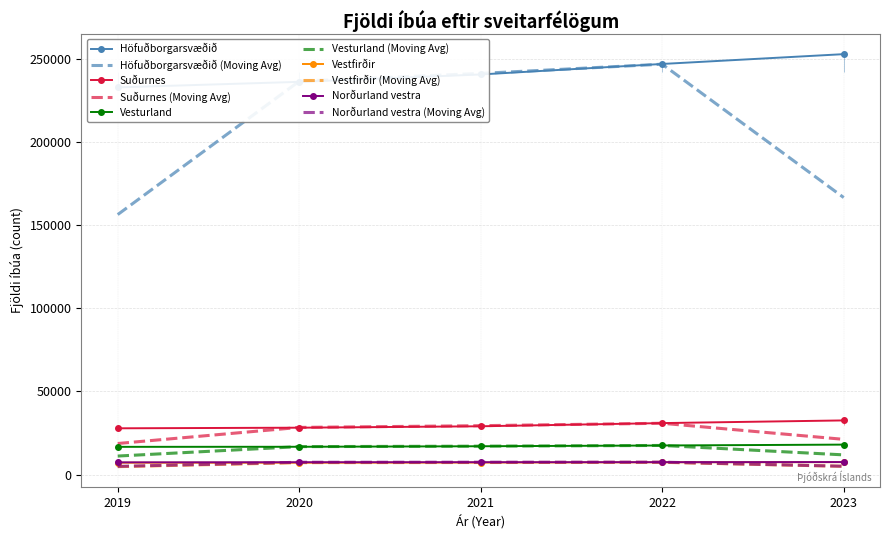

Is it true that Vesturland equals 27105 at 2023?

False